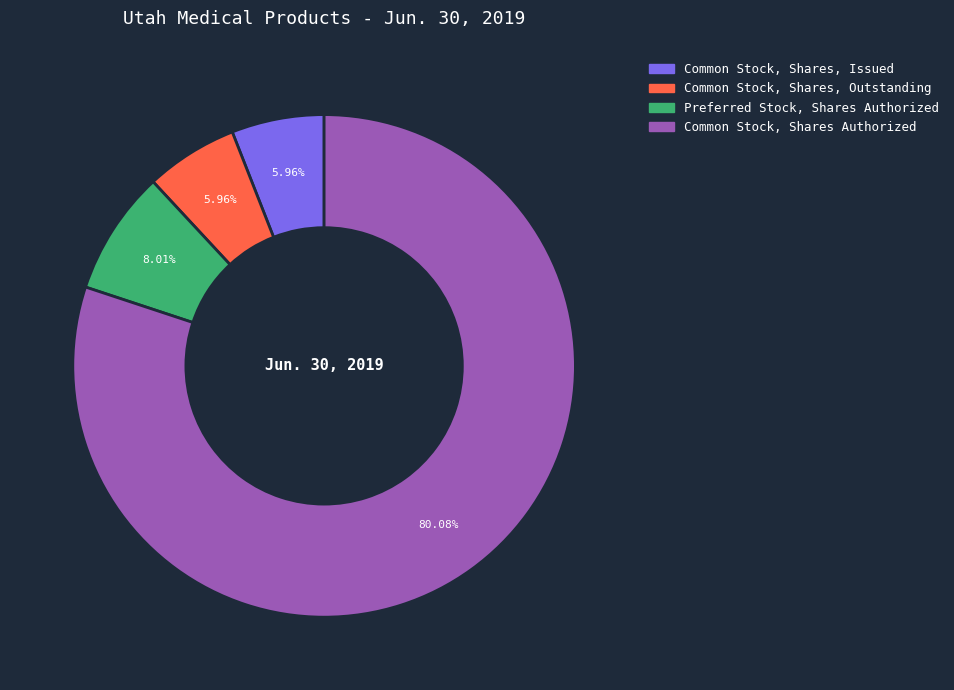

Combined, do Preferred Stock, Shares Authorized and Common Stock, Shares, Outstanding account for over 50%?

No